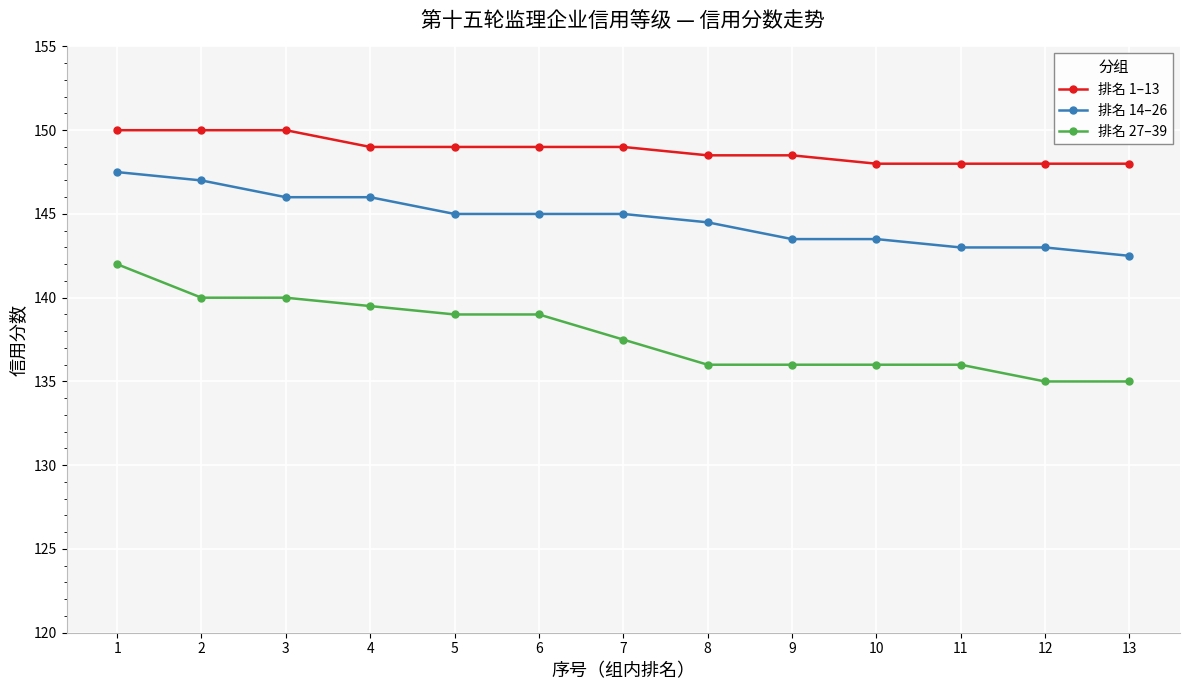

What is the difference between the 排名 14–26 values at 8 and 9?

1.0